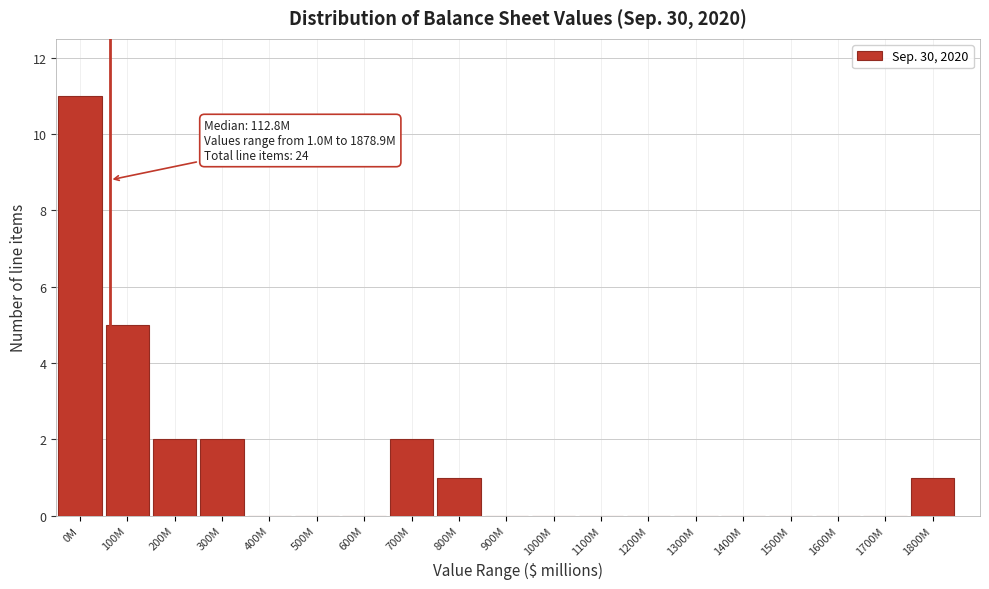

Reading left to right, transcribe all the data shown in this chart.

0M=11	100M=5	200M=2	300M=2	400M=0	500M=0	600M=0	700M=2	800M=1	900M=0	1000M=0	1100M=0	1200M=0	1300M=0	1400M=0	1500M=0	1600M=0	1700M=0	1800M=1